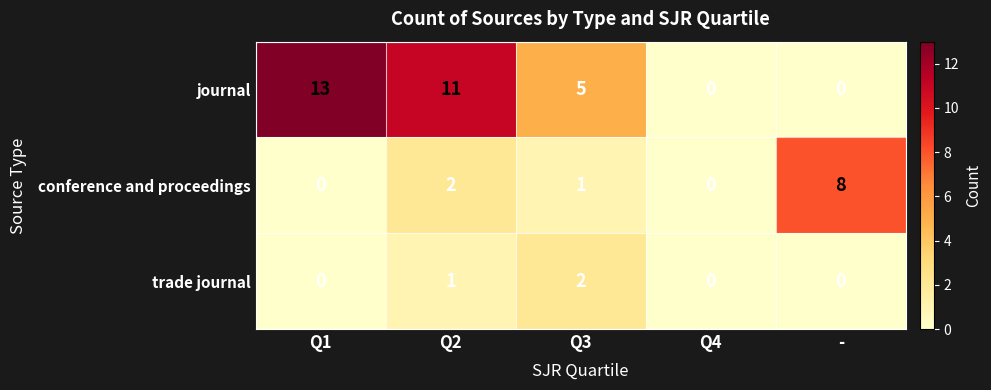

Reading right to left, extract all data points from this chart.

journal: 0	0	5	11	13
conference and proceedings: 8	0	1	2	0
trade journal: 0	0	2	1	0